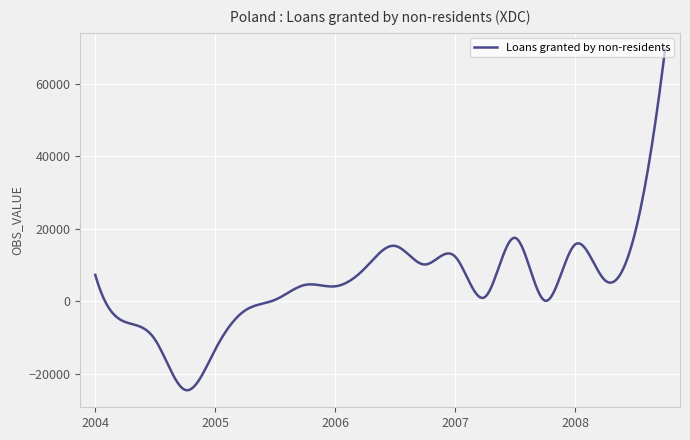

What is the difference between the maximum and minimum values?

94027.6